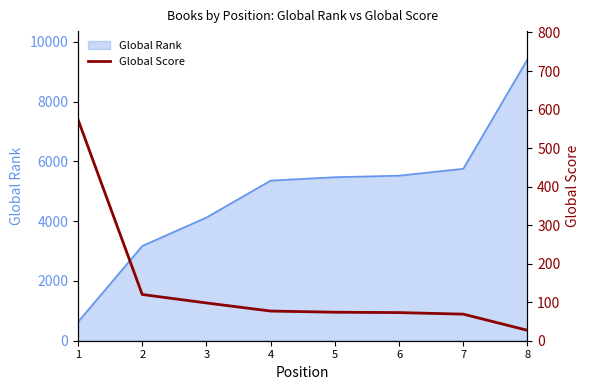

List the labels in order of value, largest first.

1, 2, 3, 4, 5, 6, 7, 8